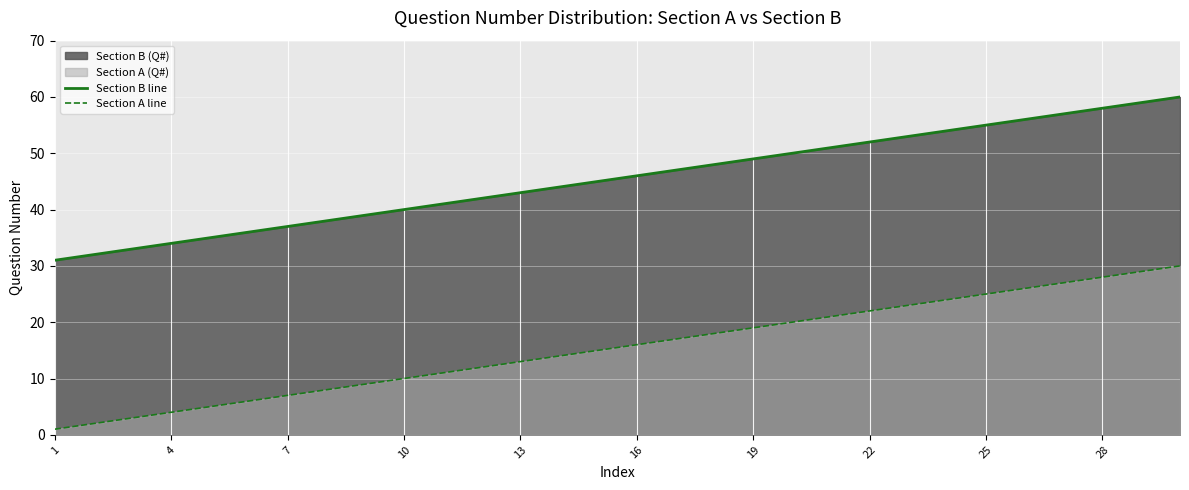

What is the maximum value for Section A line?

30